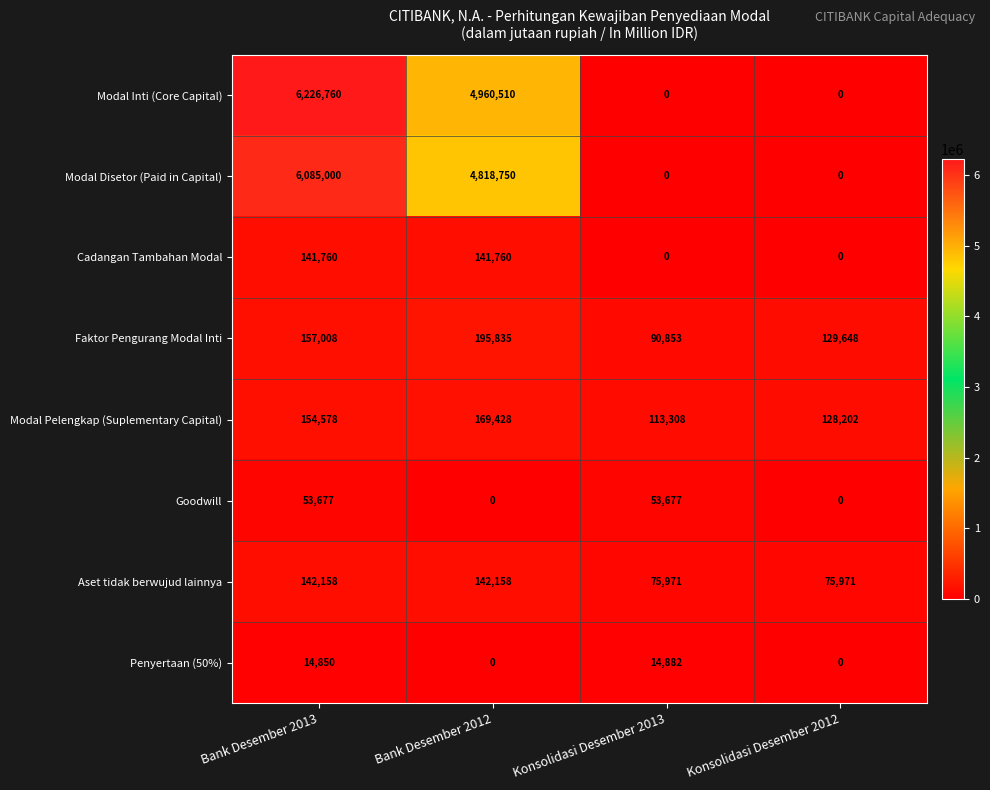

List the series in order of their peak value, highest first.

Modal Inti (Core Capital), Modal Disetor (Paid in Capital), Faktor Pengurang Modal Inti, Modal Pelengkap (Suplementary Capital), Aset tidak berwujud lainnya, Cadangan Tambahan Modal, Goodwill, Penyertaan (50%)